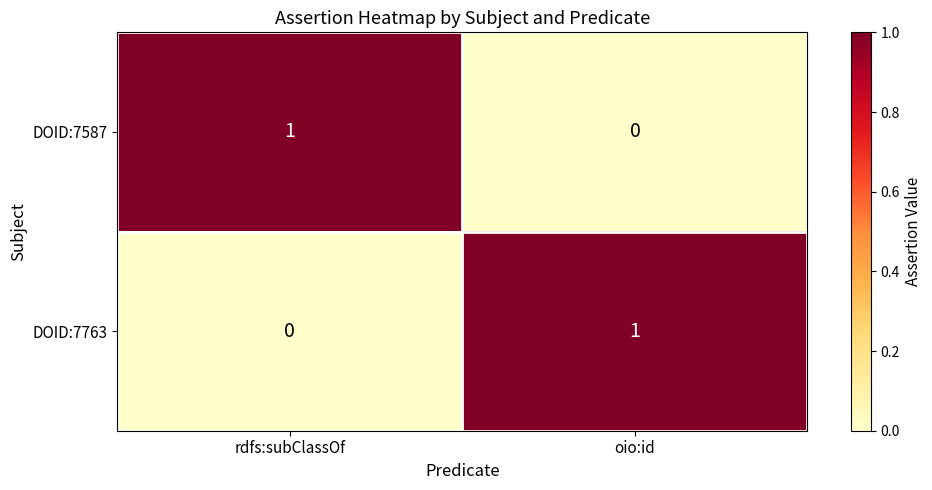

Rank the series at rdfs:subClassOf from highest to lowest value.

DOID:7587, DOID:7763